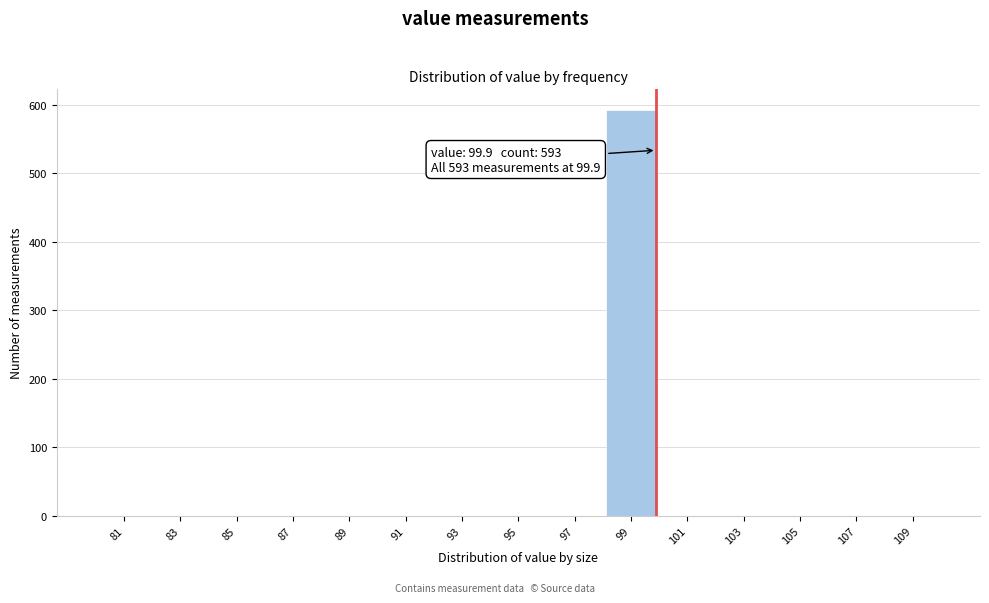

Which range on the x-axis has the tallest bar?

98 to 100